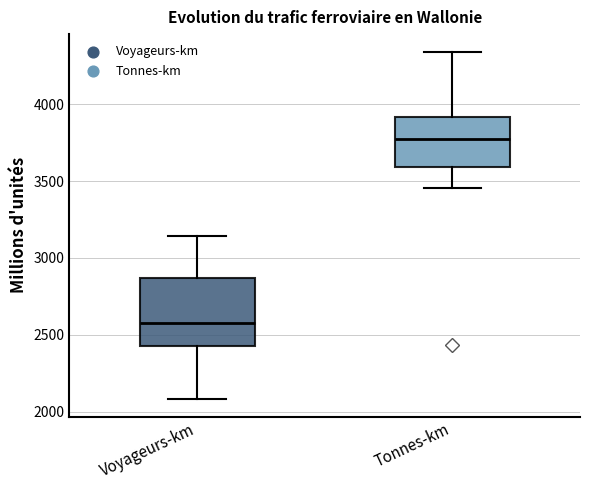

Reading left to right, read every box against the y-axis: the position of its median line, the range the box covers, and the ends of its whiskers. The values are not printed on the chart, so give them approximately, as read against the axis.

Voyageurs-km: median 2550, box 2450 to 2850, whiskers 2100 to 3150
Tonnes-km: median 3750, box 3600 to 3900, whiskers 3450 to 4350